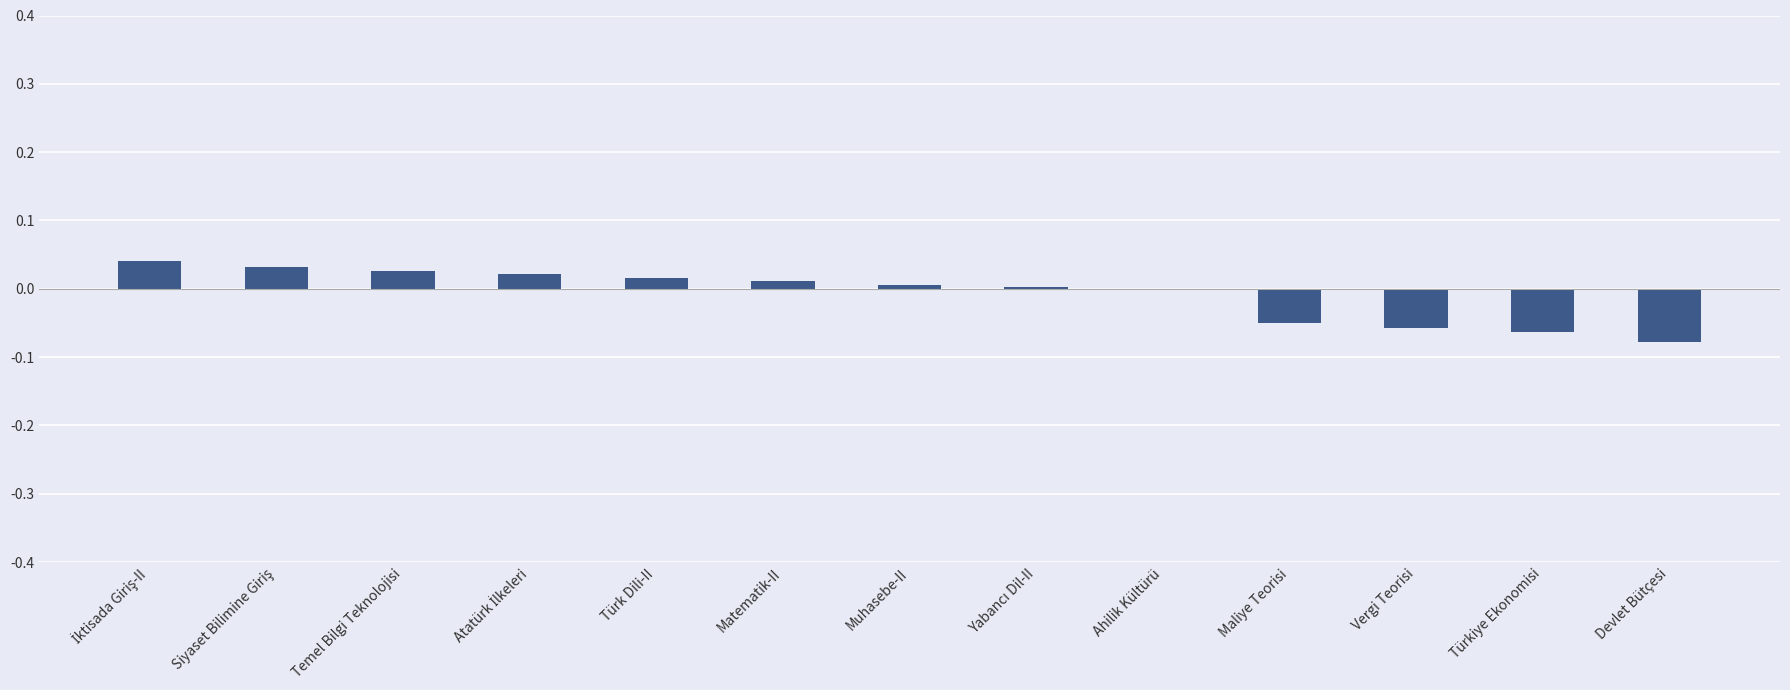

The value at Türkiye Ekonomisi is -0.0. True or false?

False